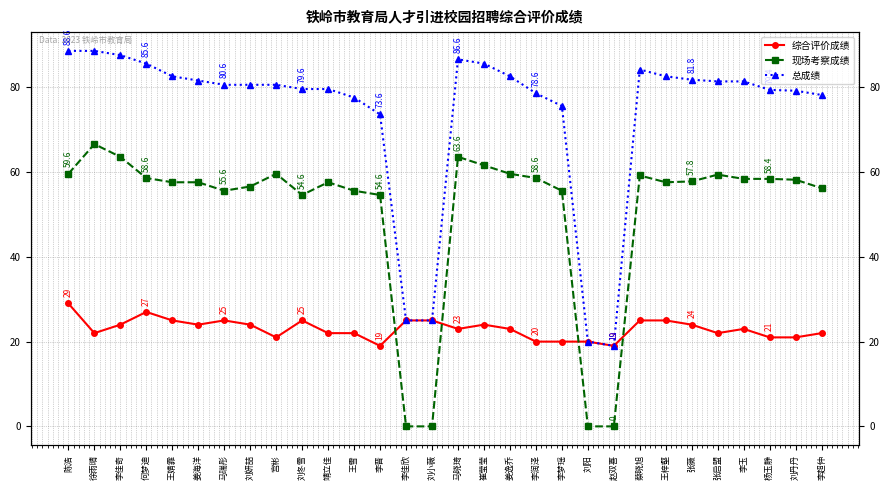

What are all the series names shown in the legend?

综合评价成绩, 现场考察成绩, 总成绩